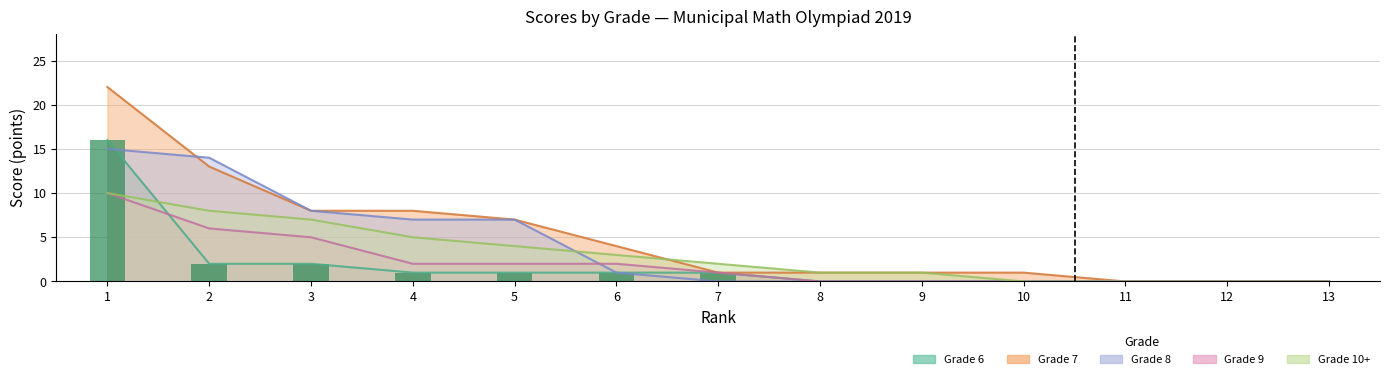

At which category is the sum across all series the highest?

1